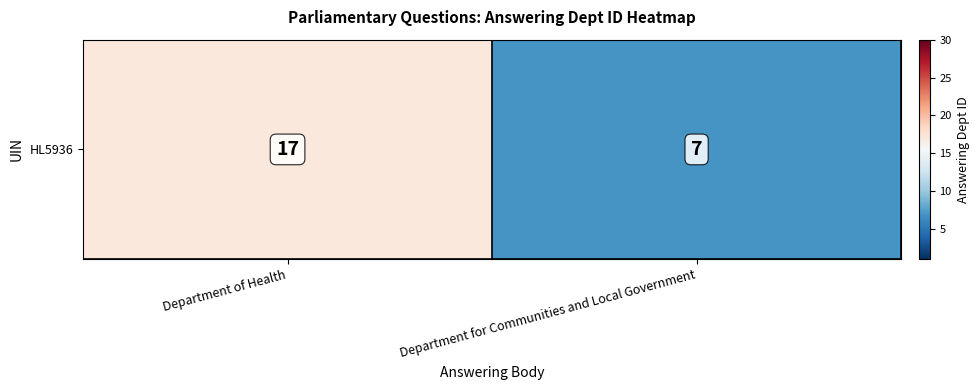

What is the smallest value displayed?

7